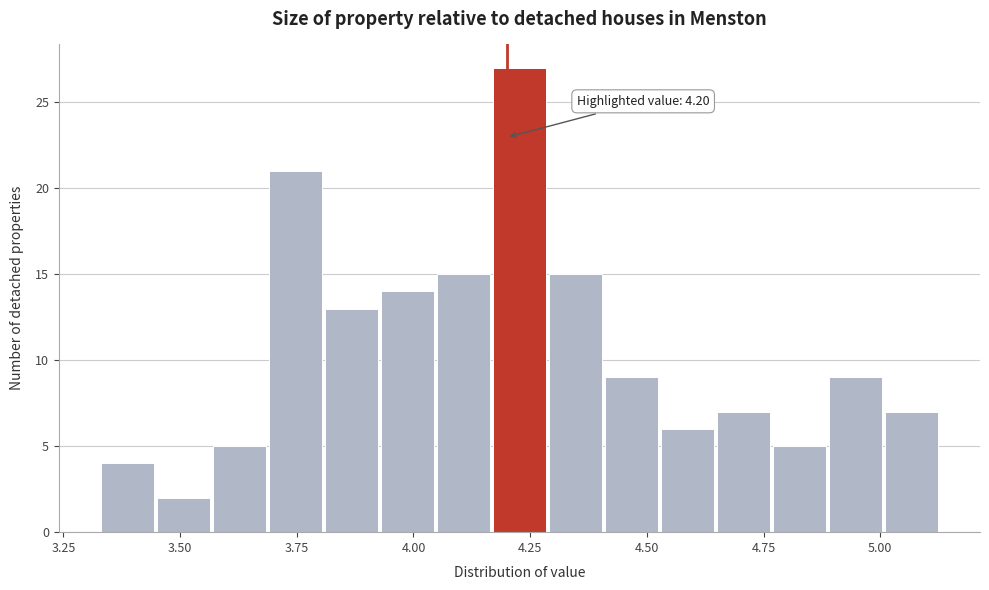

Around what value on the x-axis is the tallest bar? Give the approximate position of its centre, as read against the axis.

4.25